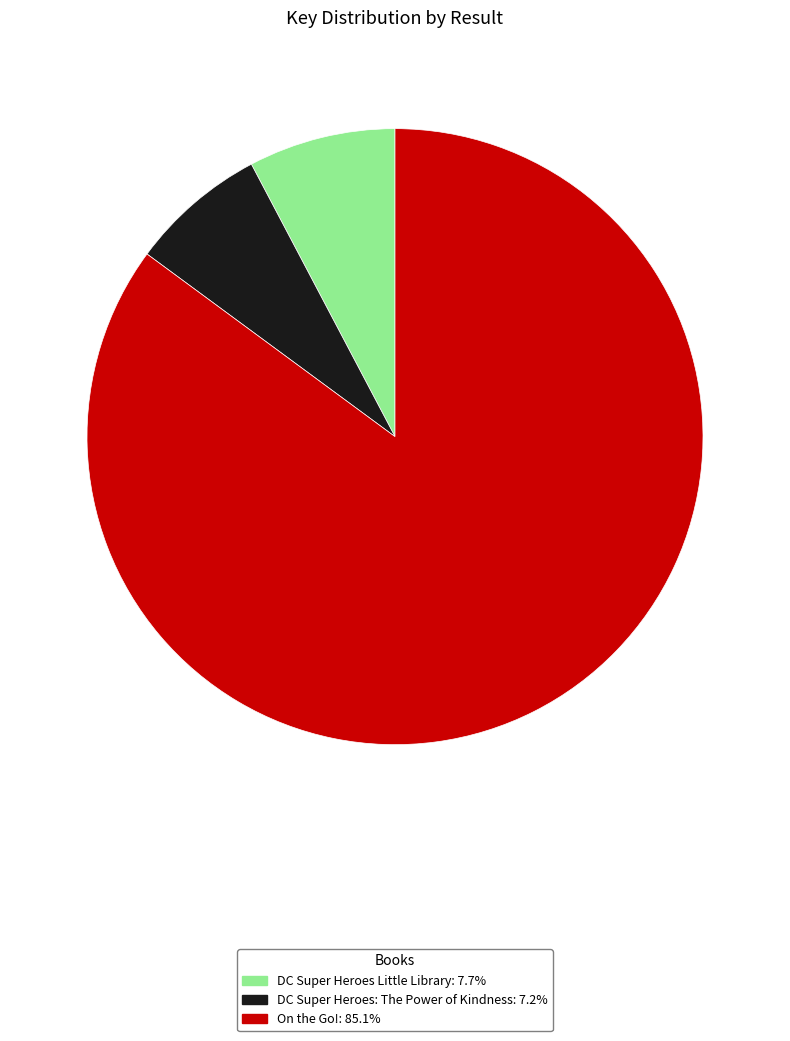

What is the ratio of the value at On the Go! to the value at DC Super Heroes: The Power of Kindness?

11.9